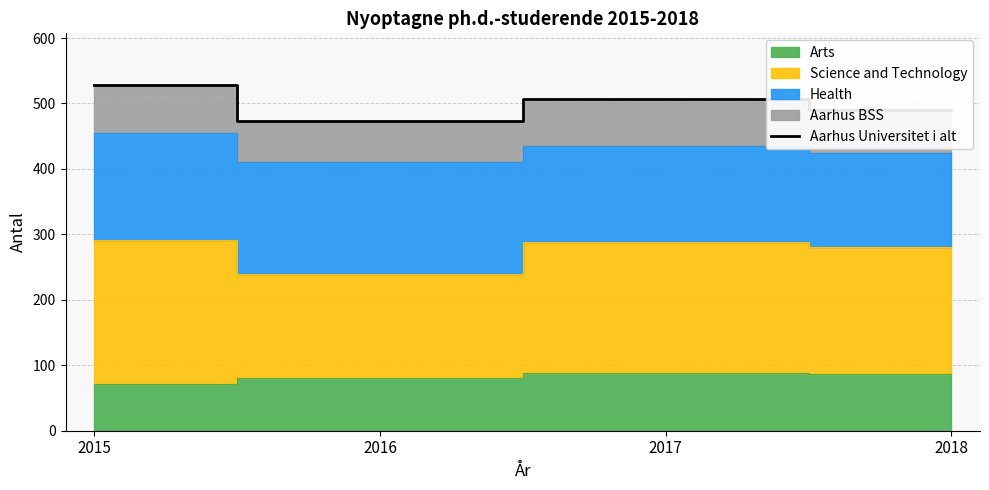

What is the minimum value for Aarhus Universitet i alt?

473